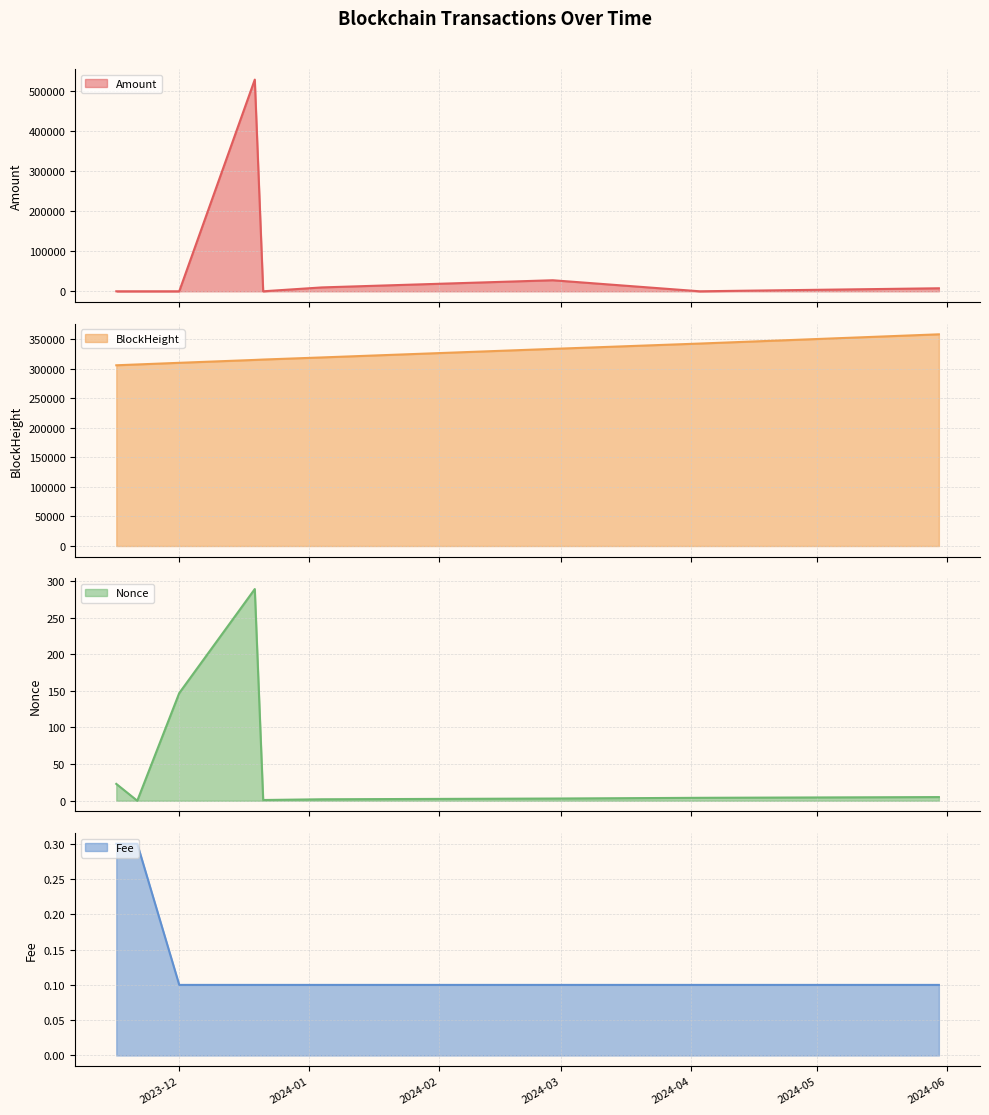

Is it true that BlockHeight equals 315641.0 at 2023-12-21?

True